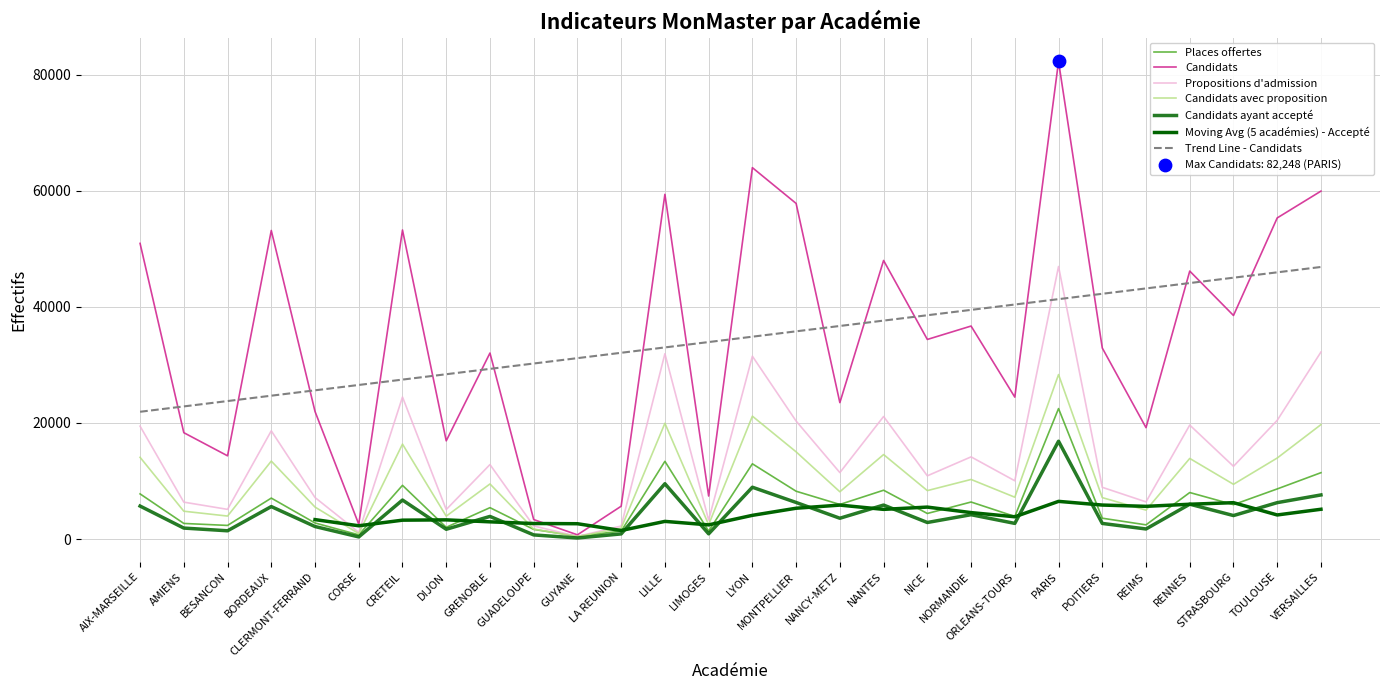

At how many categories does at least one series exceed 19854?

19